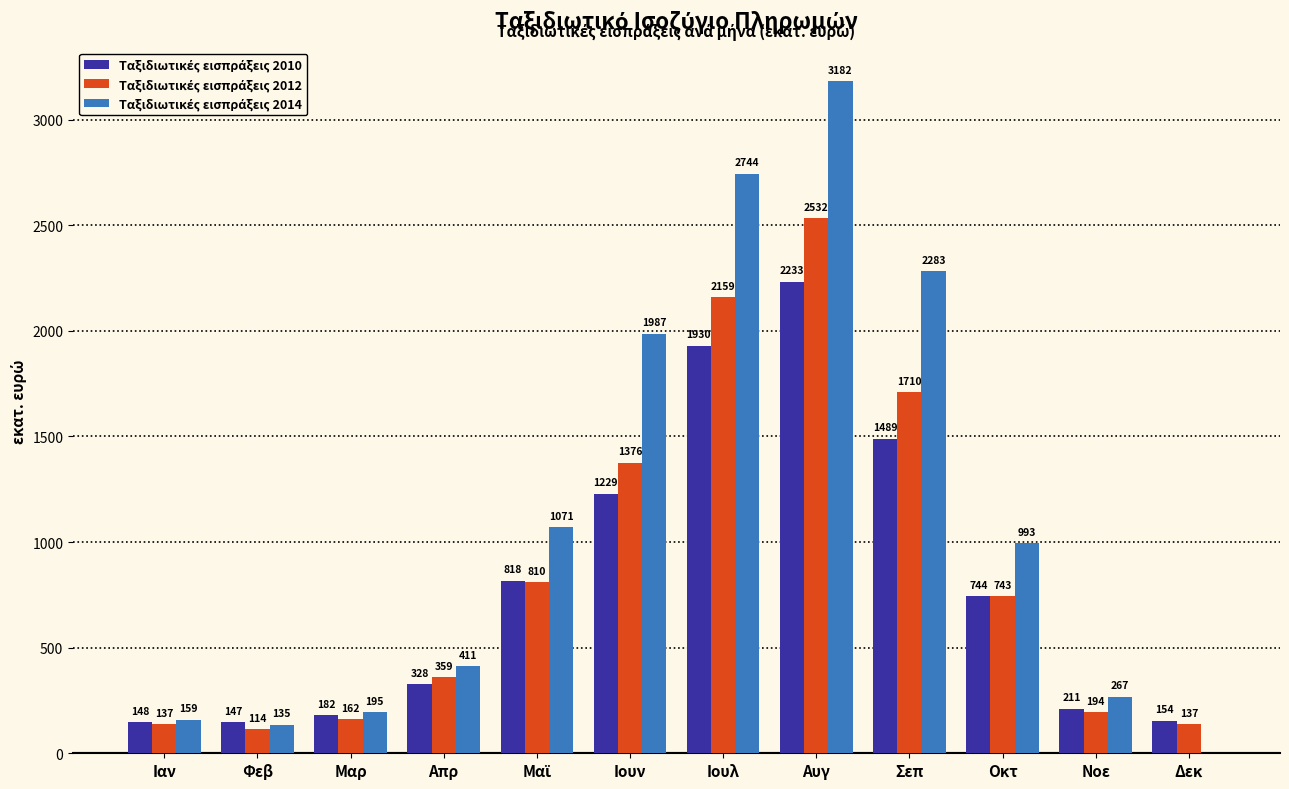

How many data points does each series have?

12